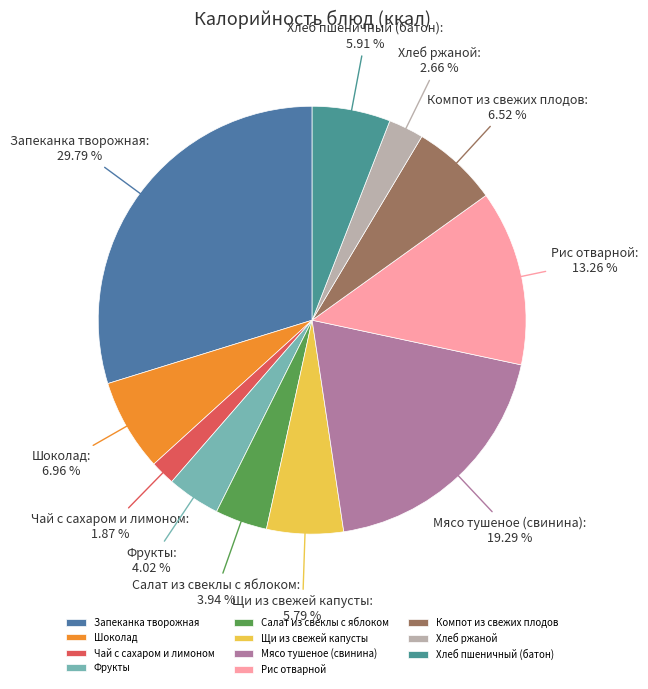

Which category has the biggest portion of the pie?

Запеканка творожная